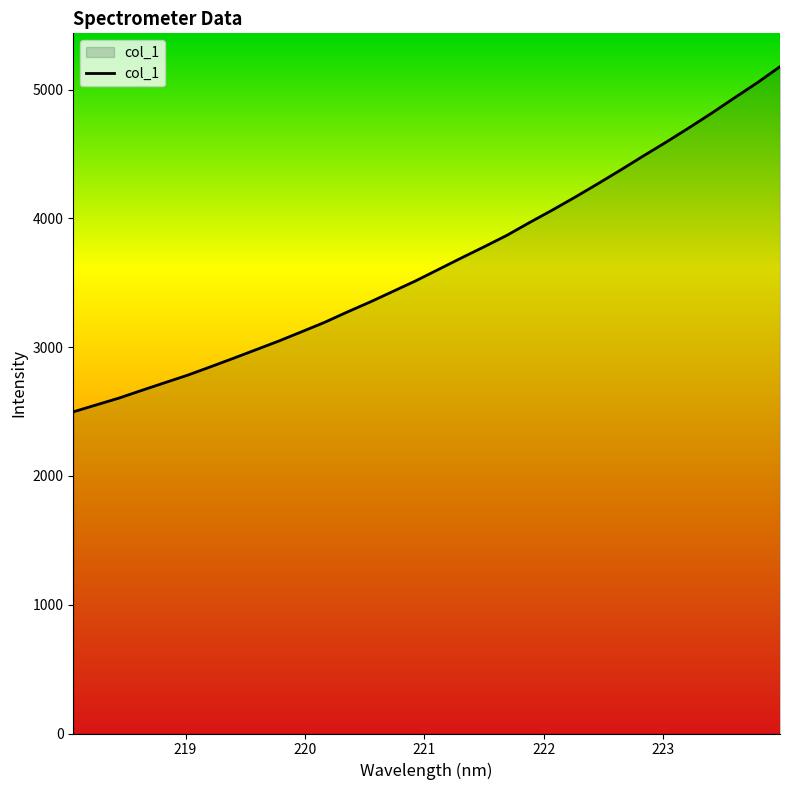

What is the maximum value shown in the chart?

5178.7